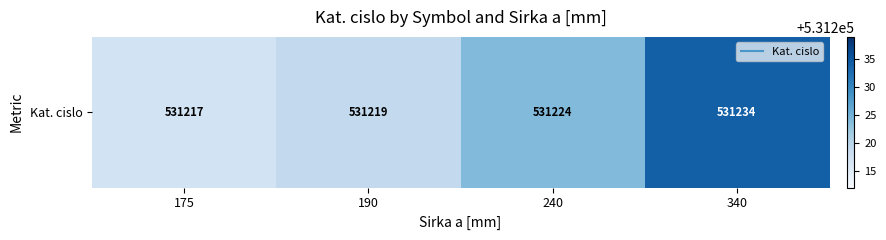

The value at 340 is 162419. True or false?

False